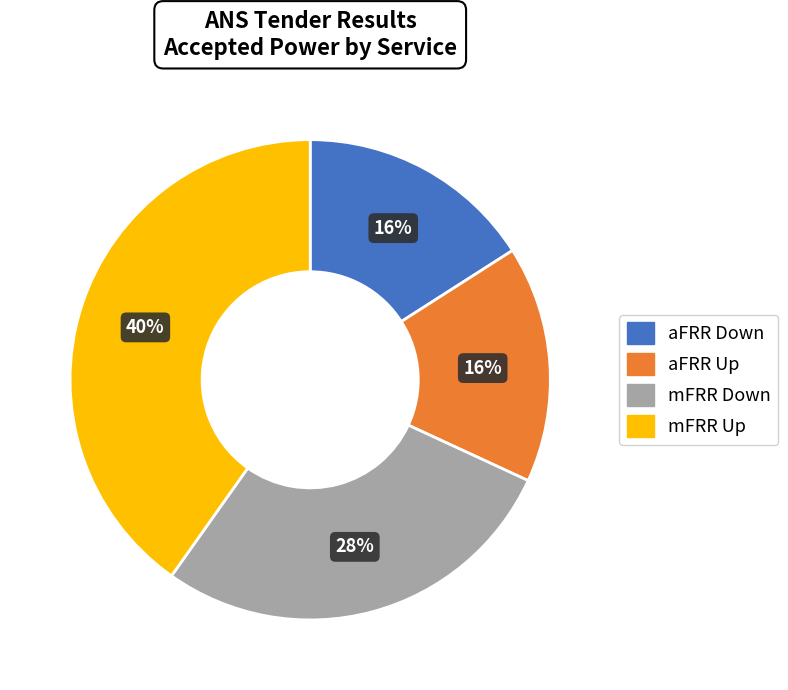

What is the ratio of the value at aFRR Up to the value at mFRR Down?

0.6